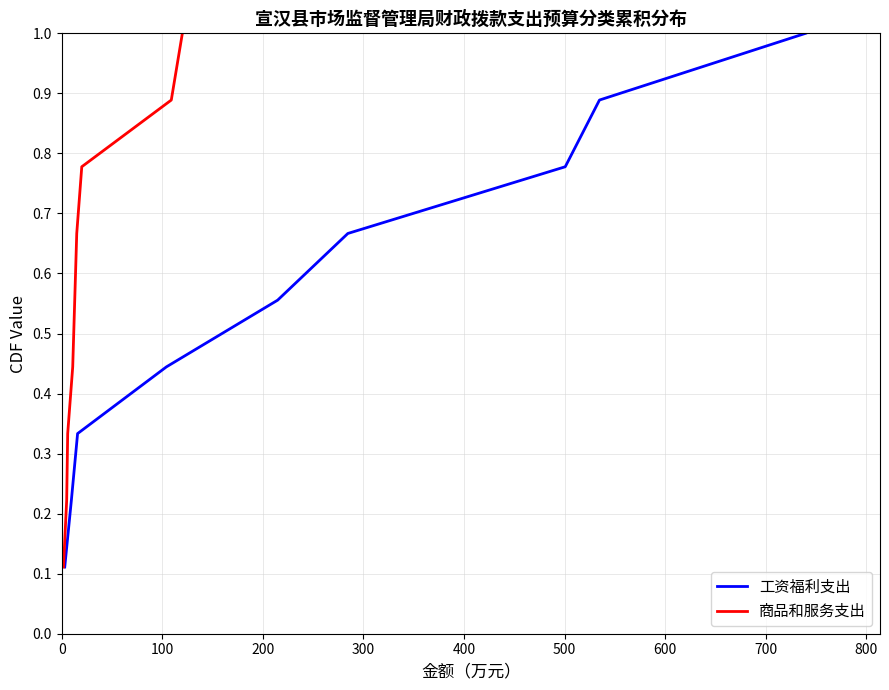

Count the 工资福利支出 values in the range 0 to 1.

9